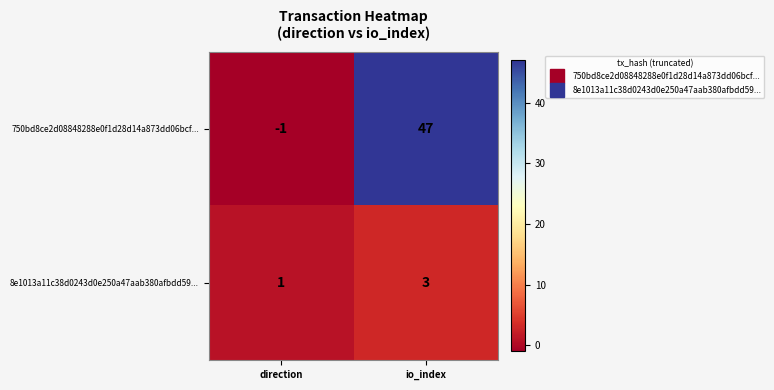

List the series in order of their overall mean, highest first.

750bd8ce2d08848288e0f1d28d14a873dd06bcf..., 8e1013a11c38d0243d0e250a47aab380afbdd59...